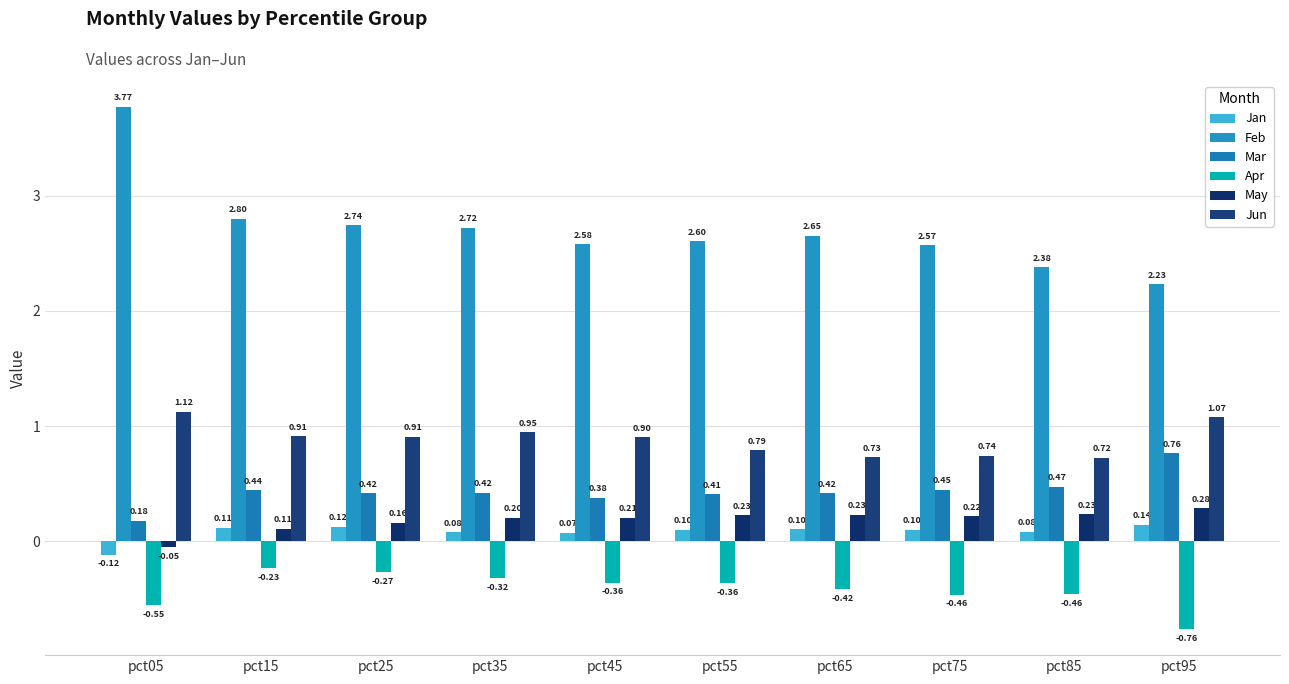

How many series are shown in this chart?

6